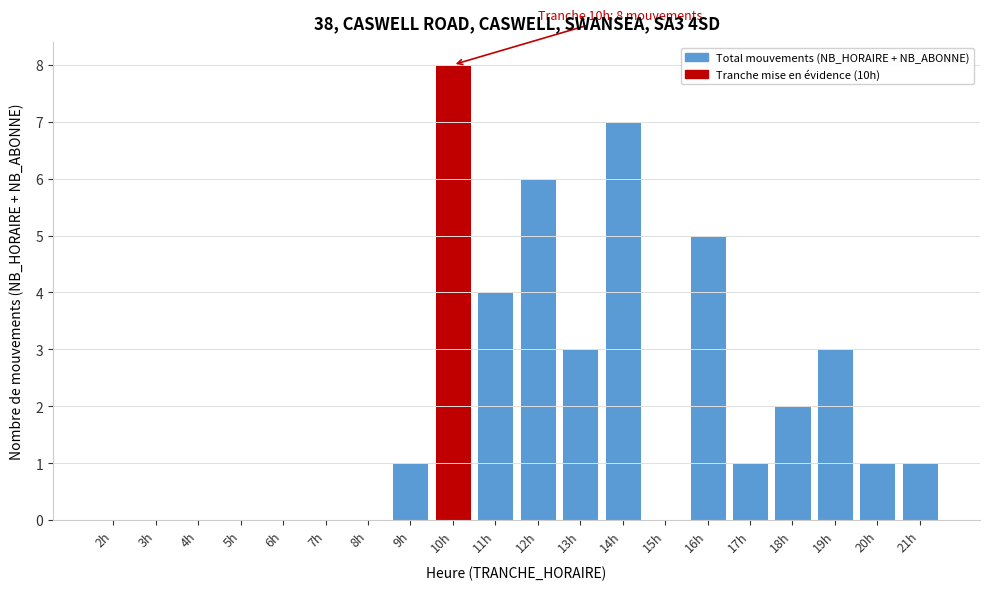

Reading left to right, transcribe all the data shown in this chart.

2h=0	3h=0	4h=0	5h=0	6h=0	7h=0	8h=0	9h=1	10h=8	11h=4	12h=6	13h=3	14h=7	15h=0	16h=5	17h=1	18h=2	19h=3	20h=1	21h=1